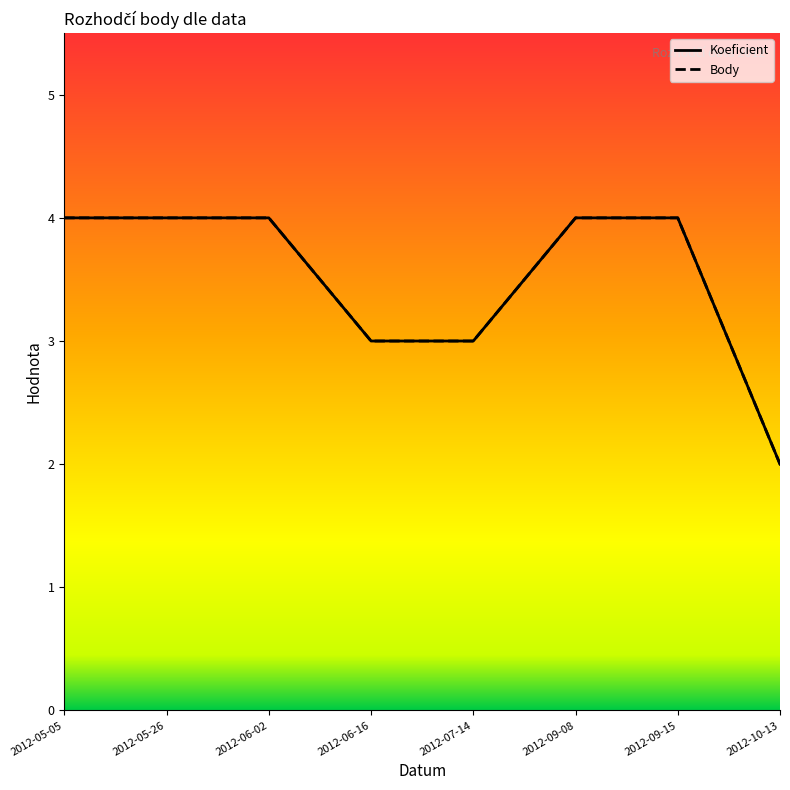

What position from the right is 2012-10-13?

1